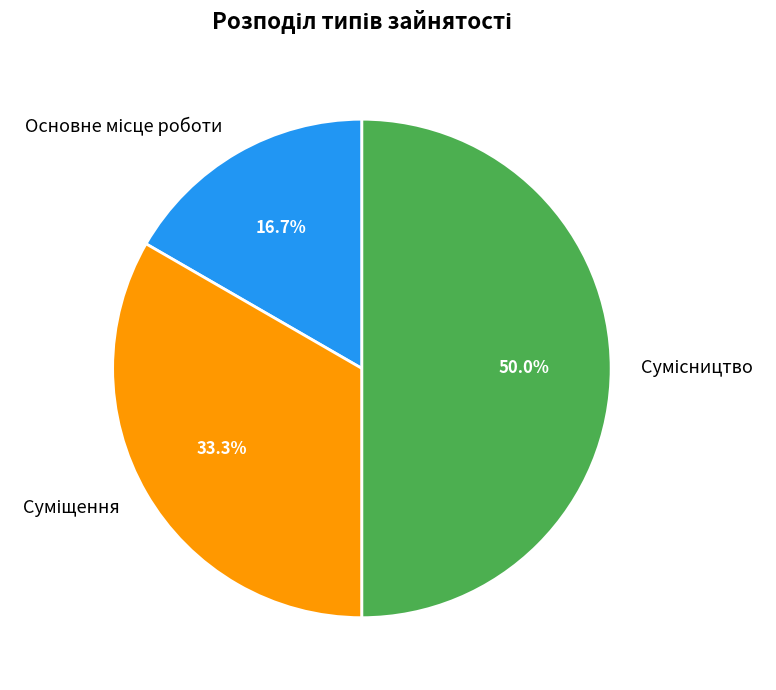

How many segments does this pie chart have?

3